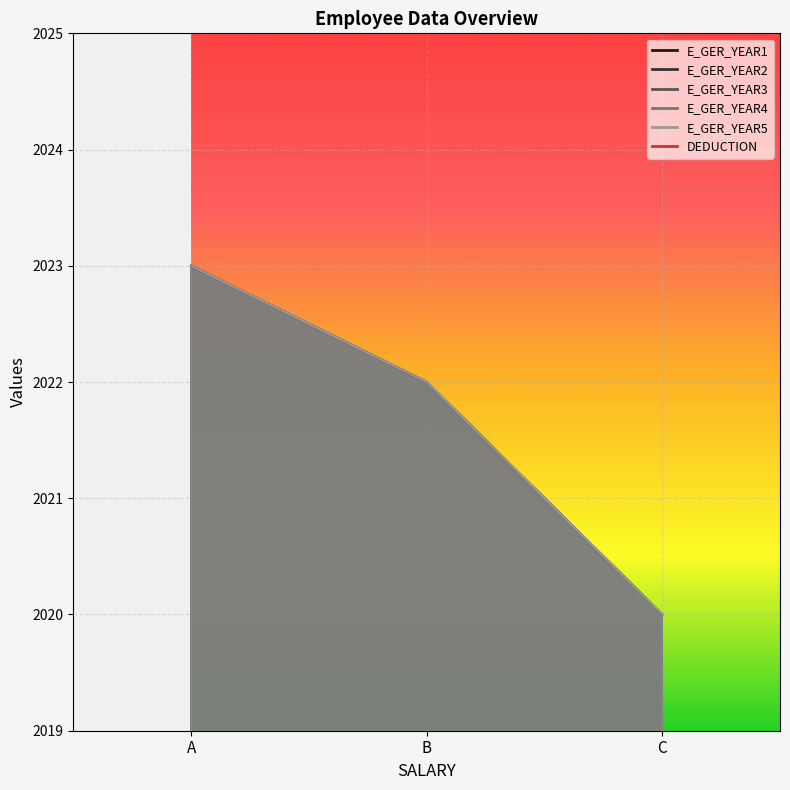

What is the value of the E_GER_YEAR1 point at the 2nd from the left?

2022